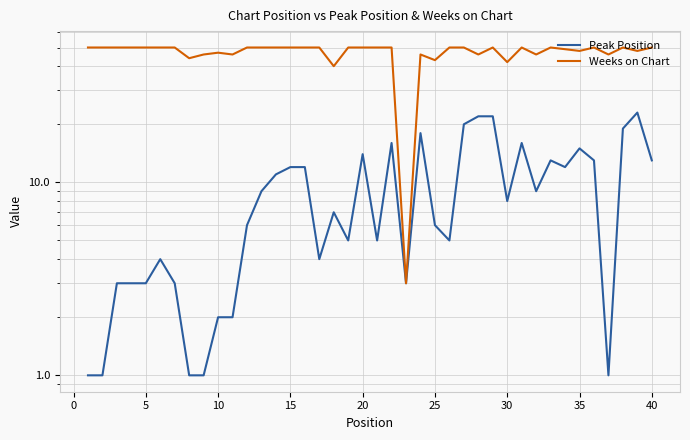

True or false: Weeks on Chart and Peak Position intersect in this chart.

False